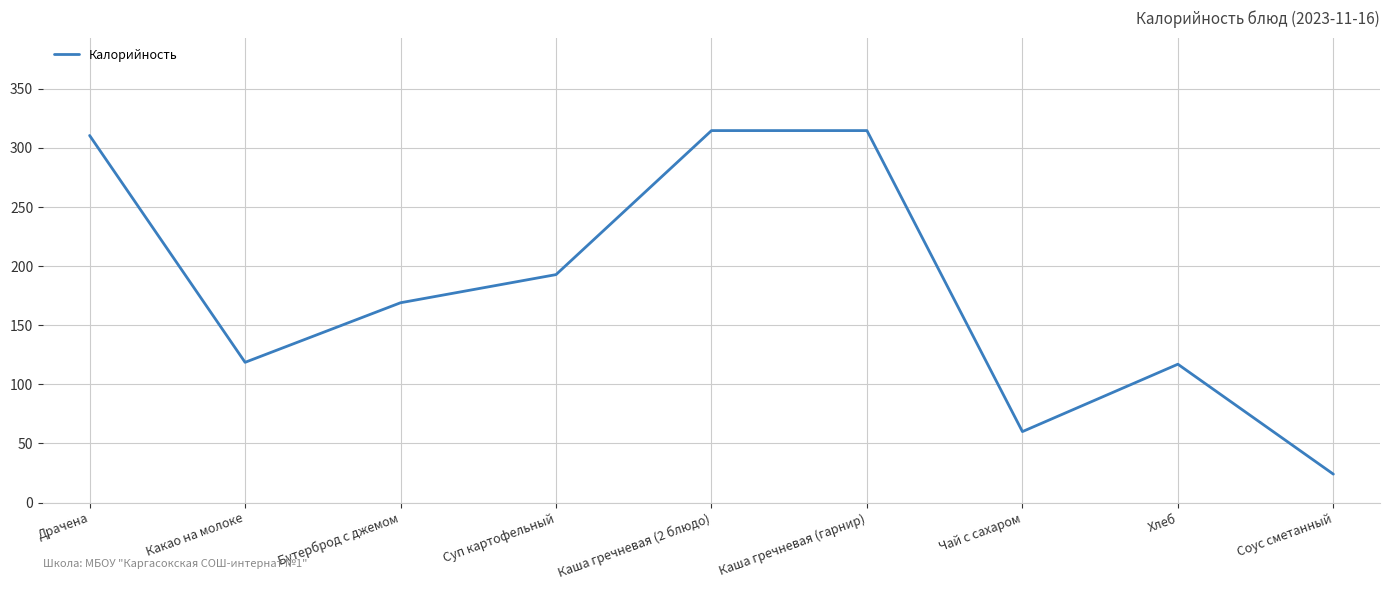

What is the change in value from Какао на молоке to Бутерброд с джемом?

+50.4